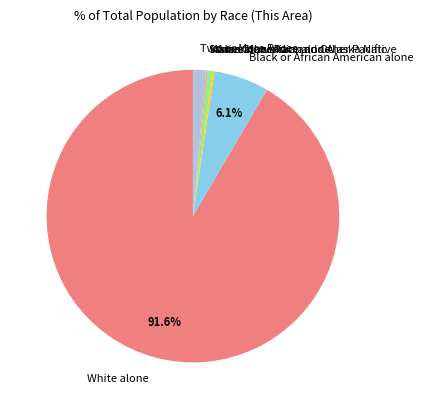

Which slice represents more than half of the pie?

White alone